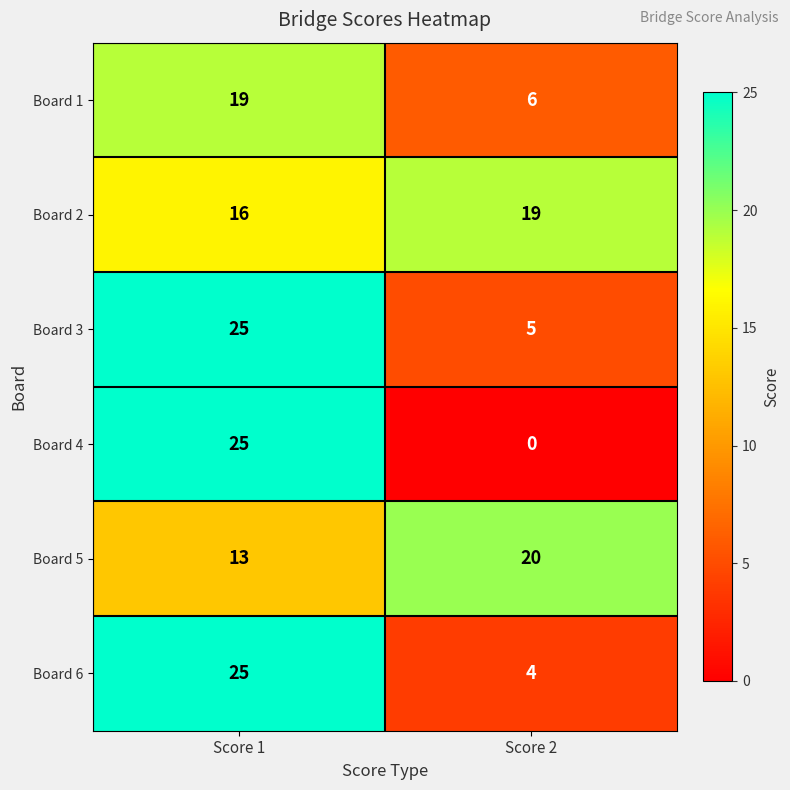

Where is Board 2 nearest to the value 17?

Score 1